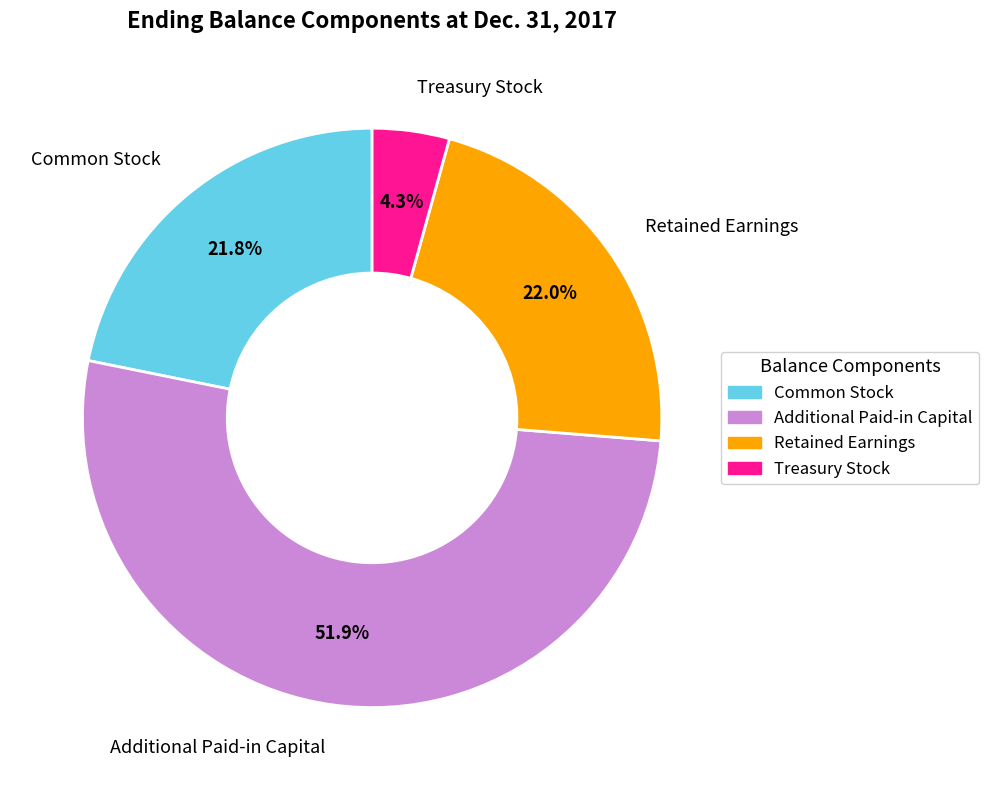

How many slices are in this pie chart?

4